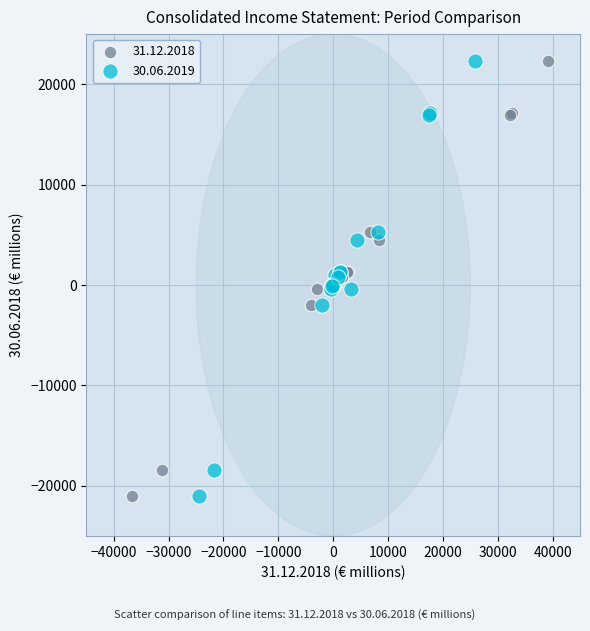

What are all the series names shown in the legend?

31.12.2018, 30.06.2019